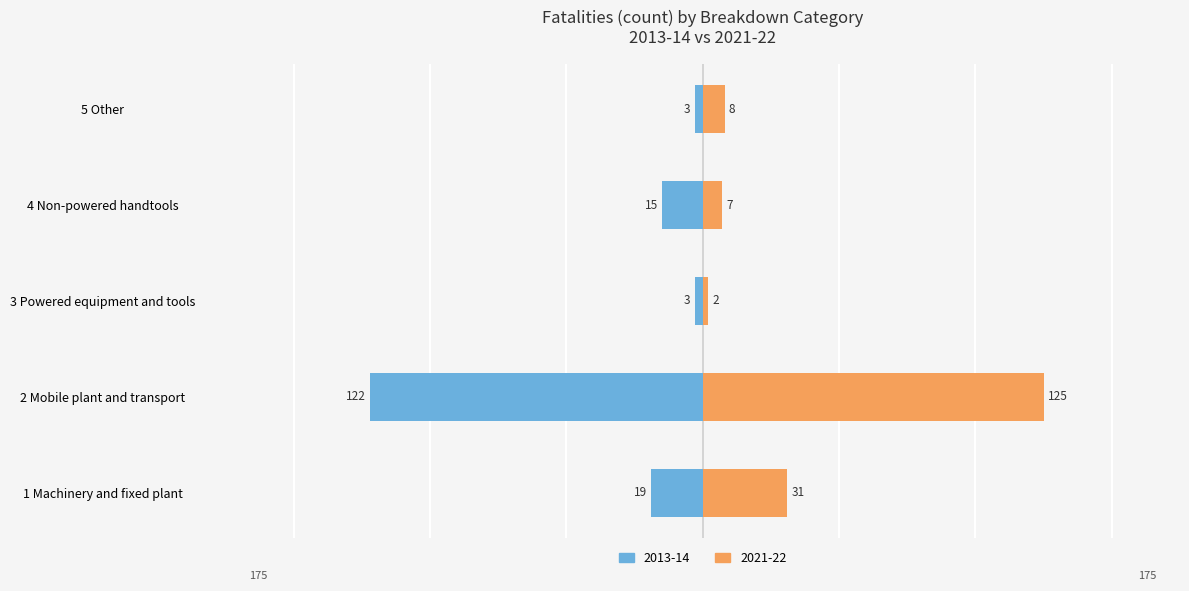

At which label does 2021-22 reach its minimum?

3 Powered equipment and tools